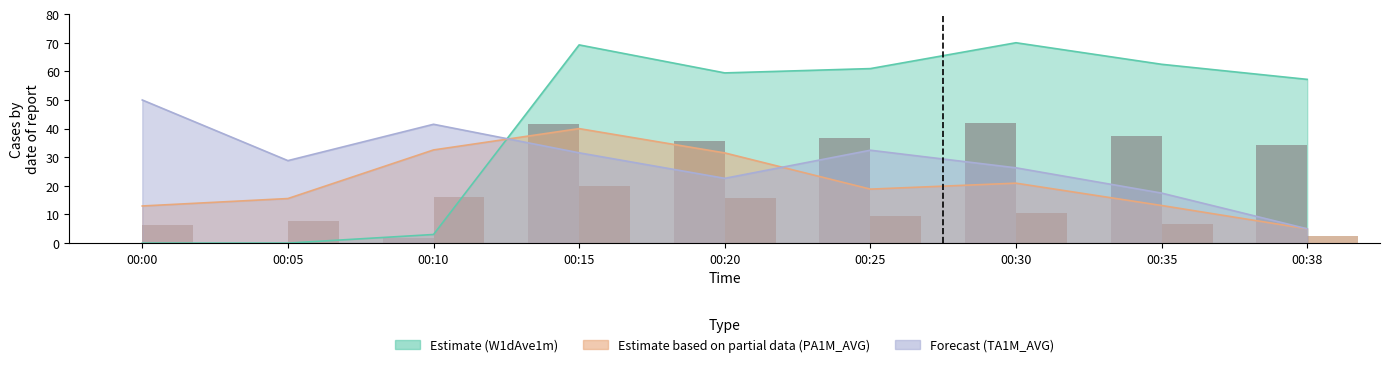

How many categories are shown in the chart?

9